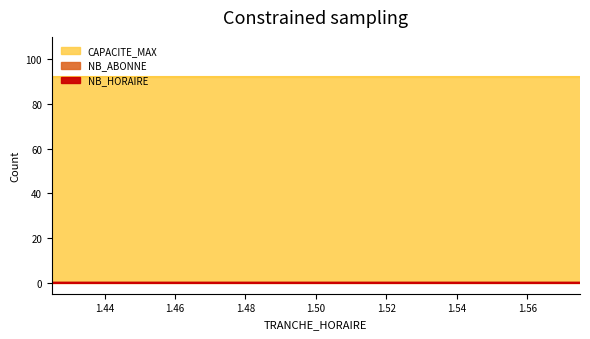

The NB_ABONNE series shows 0 at 6. True or false?

True